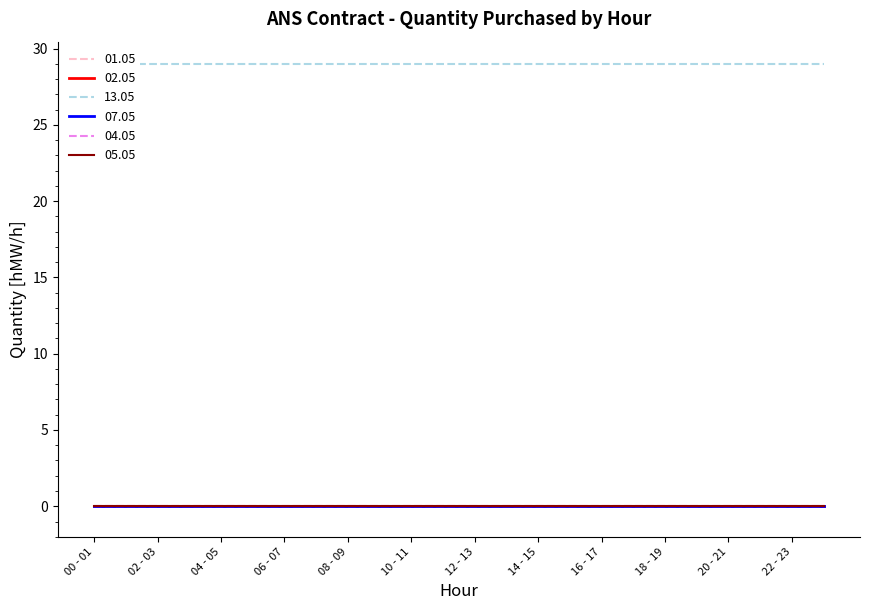

Rank the series by their maximum value, from highest to lowest.

13.05, 01.05, 02.05, 07.05, 04.05, 05.05